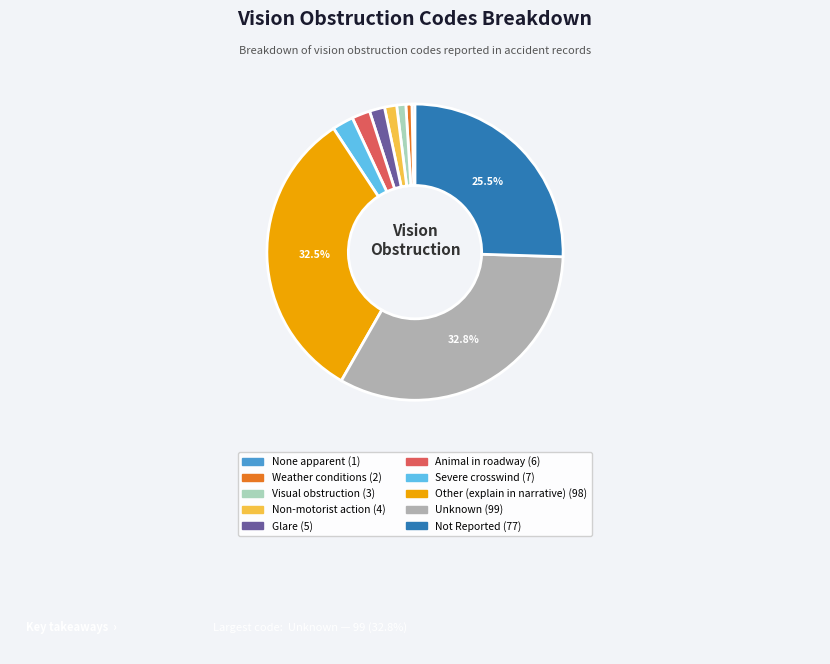

Which category has the smallest portion of the pie?

None apparent